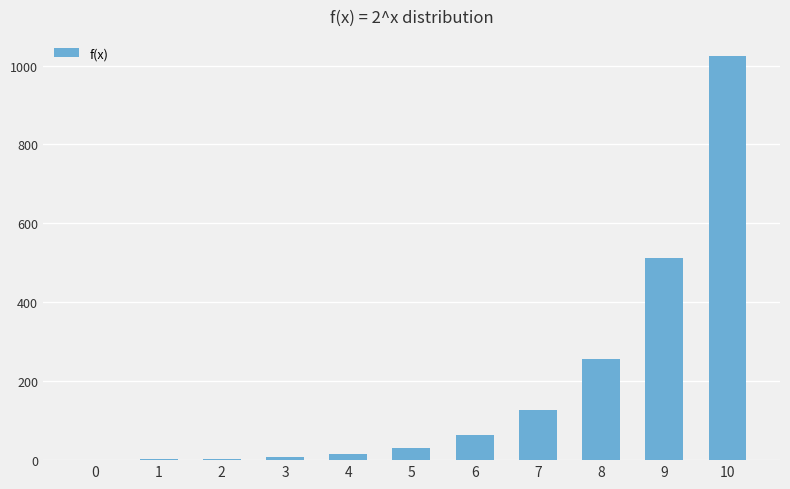

Approximately how many times larger is the value at 9 compared to 8?

2.0